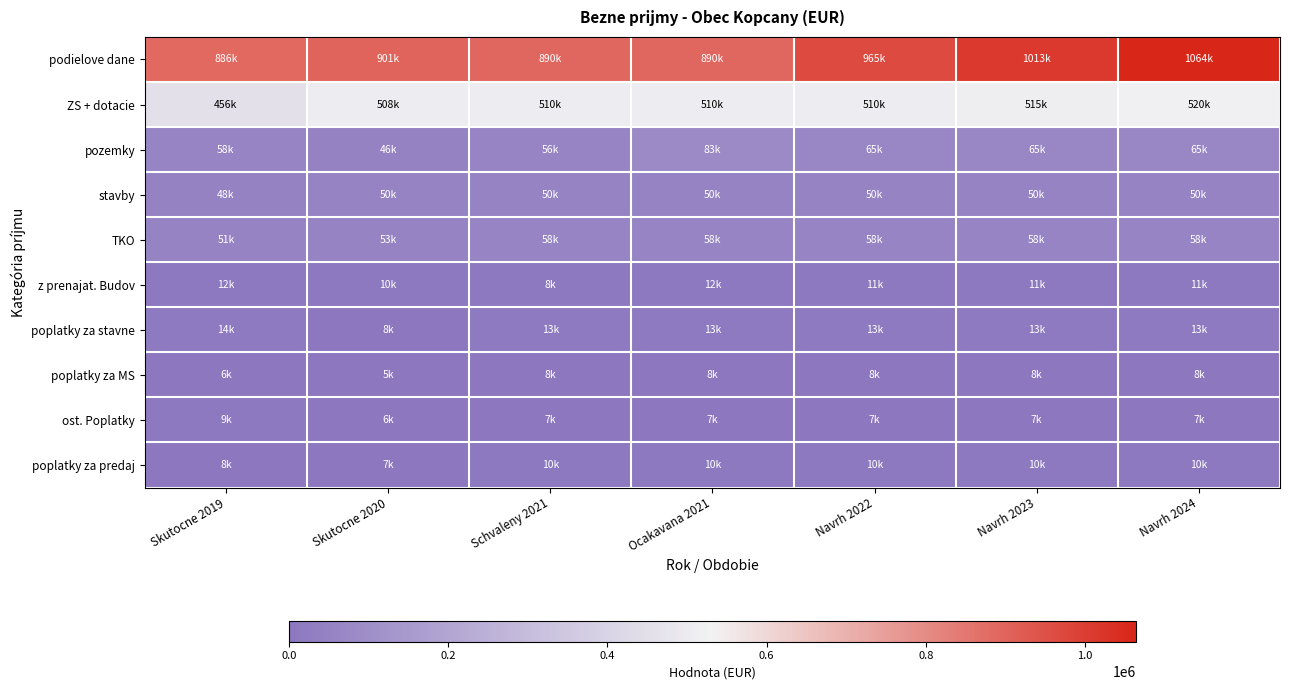

Rank the series by their maximum value, from highest to lowest.

podielove dane, ZS + dotacie, pozemky, TKO, stavby, poplatky za stavne, z prenajat. Budov, poplatky za predaj, ost. Poplatky, poplatky za MS